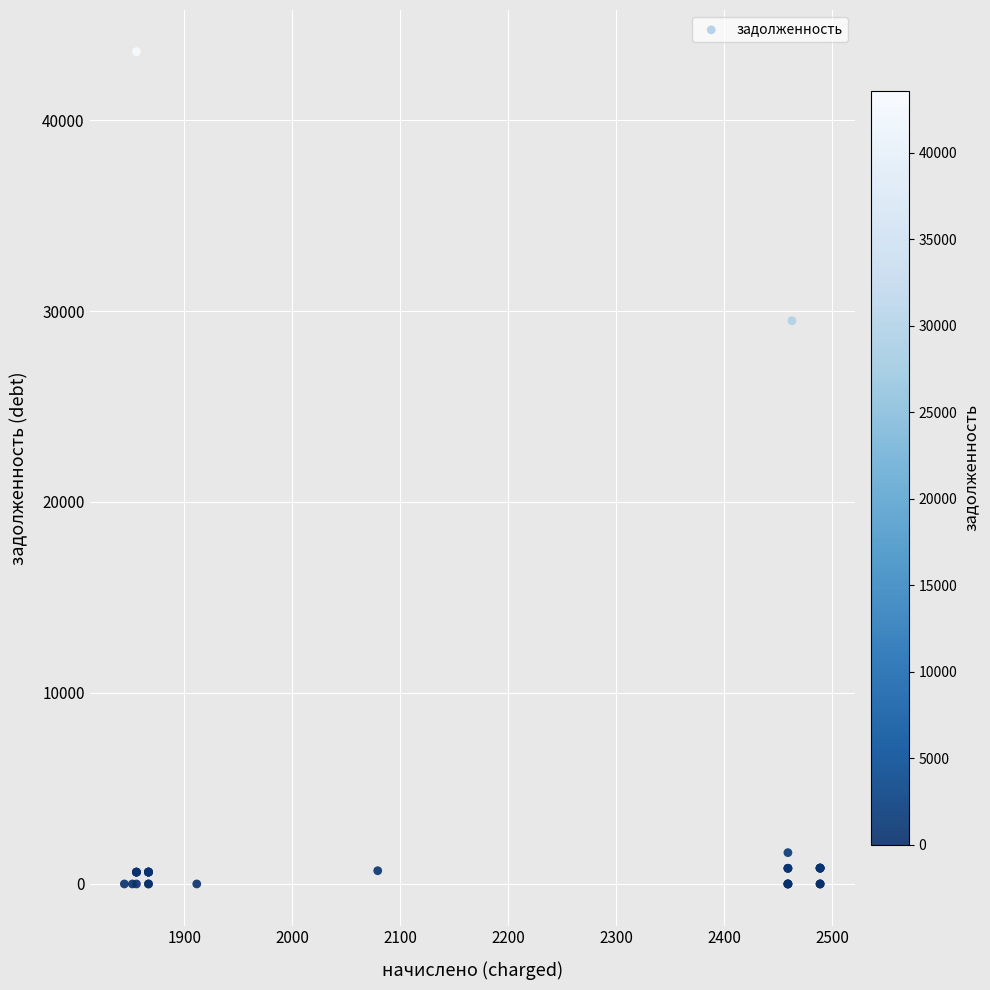

What Y value in the scatter plot is closest to 21791?

29494.6